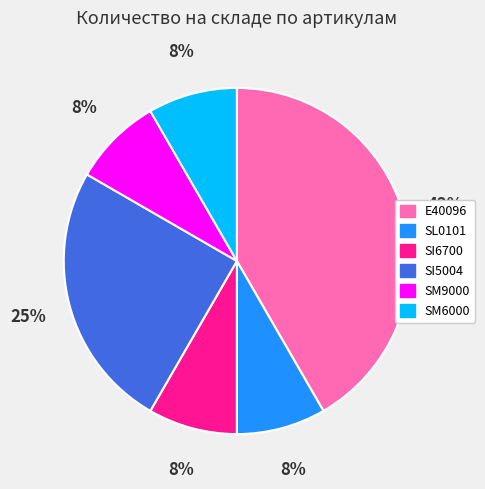

To the nearest percent, what percentage of the pie is E40096?

42%